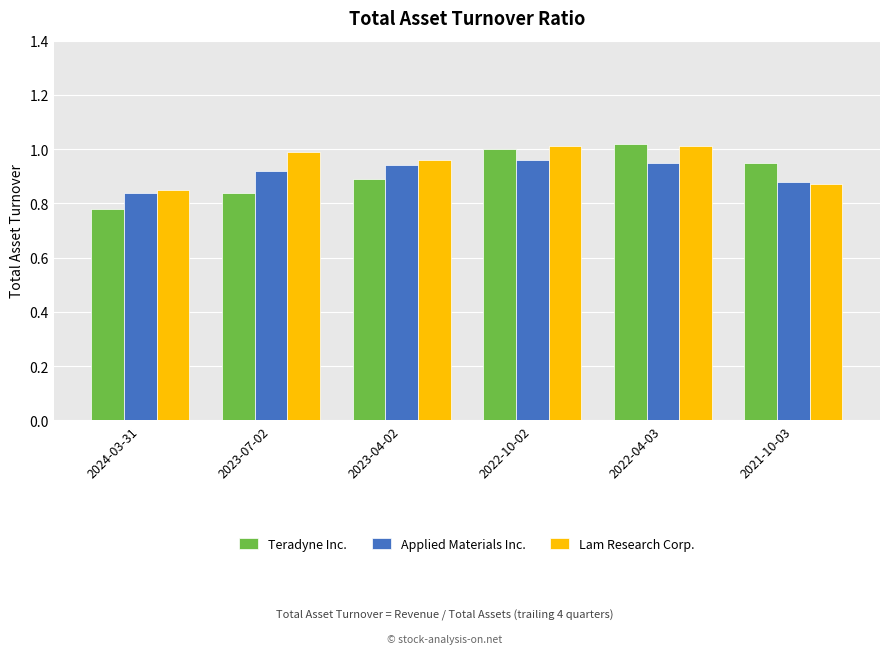

Which series has the largest range (max minus min)?

Teradyne Inc.